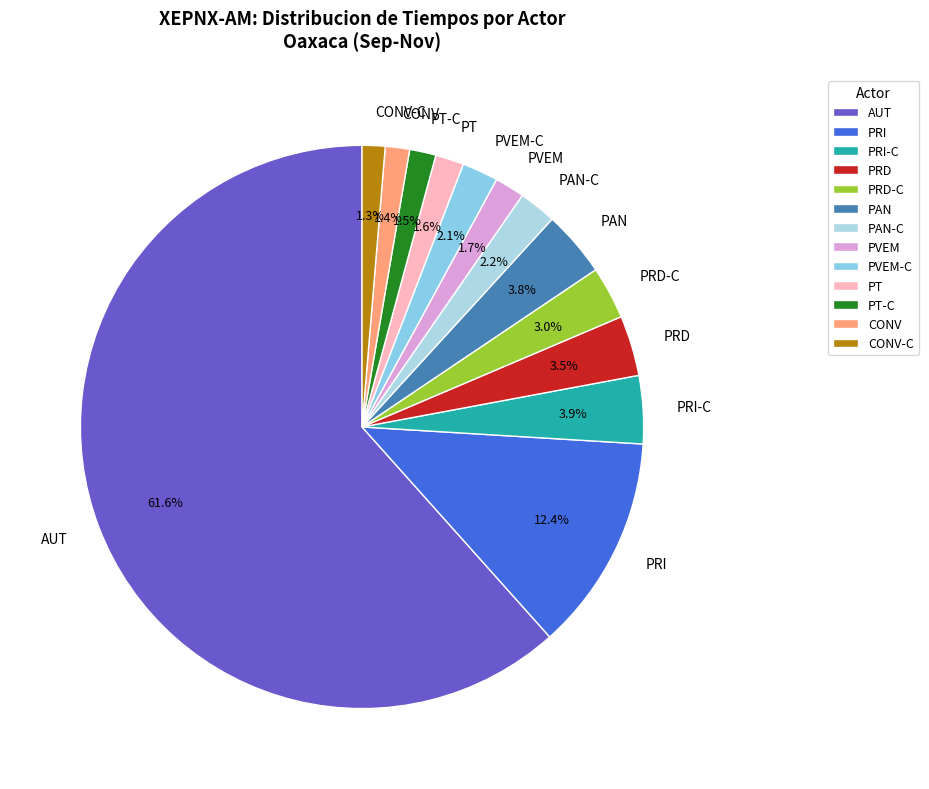

How many slices are in this pie chart?

13